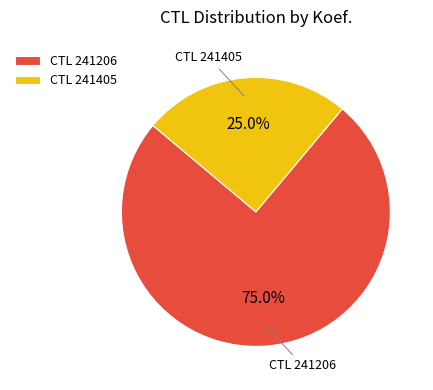

What is the total percentage of CTL 241405 and CTL 241206?

100.0%